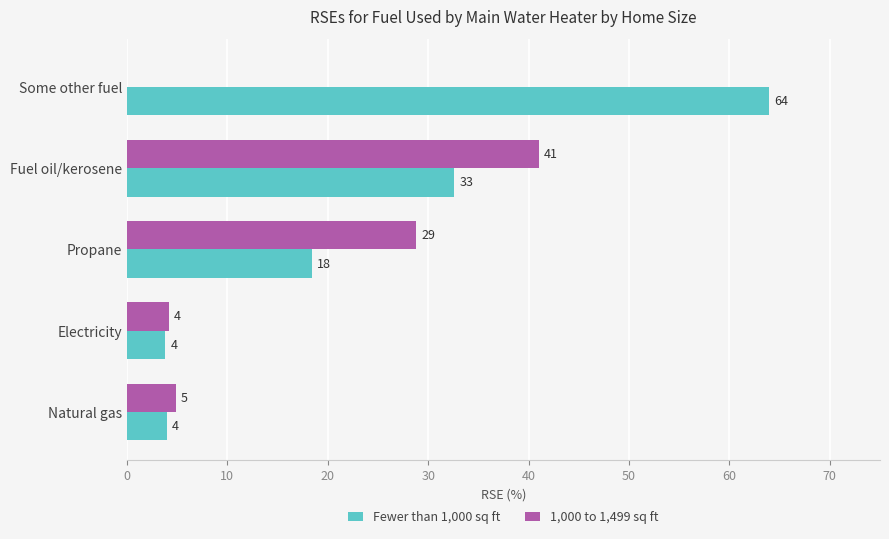

Which series has the largest range (max minus min)?

Fewer than 1,000 sq ft